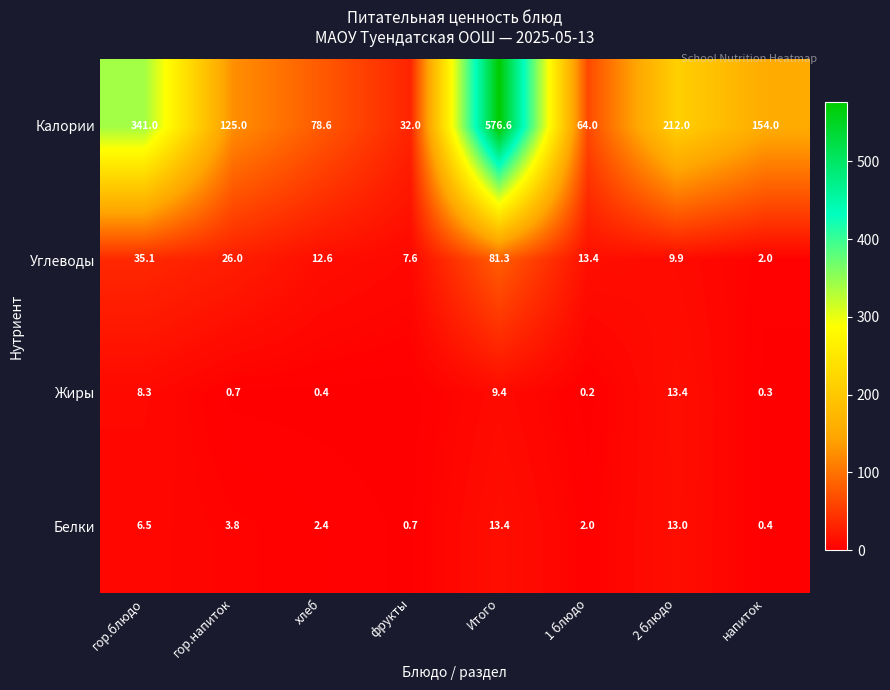

Which label corresponds to the largest value in the chart?

Итого